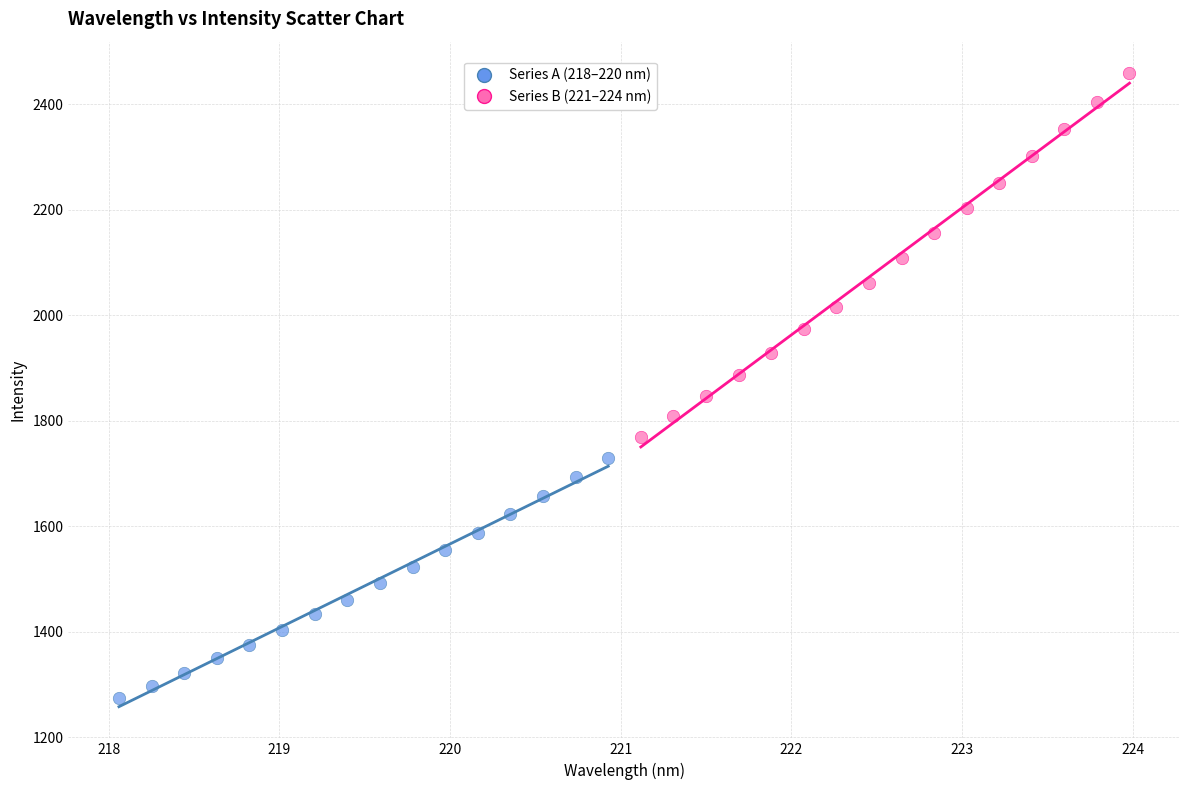

Which series contains the highest Y value?

Series B (221–224 nm)